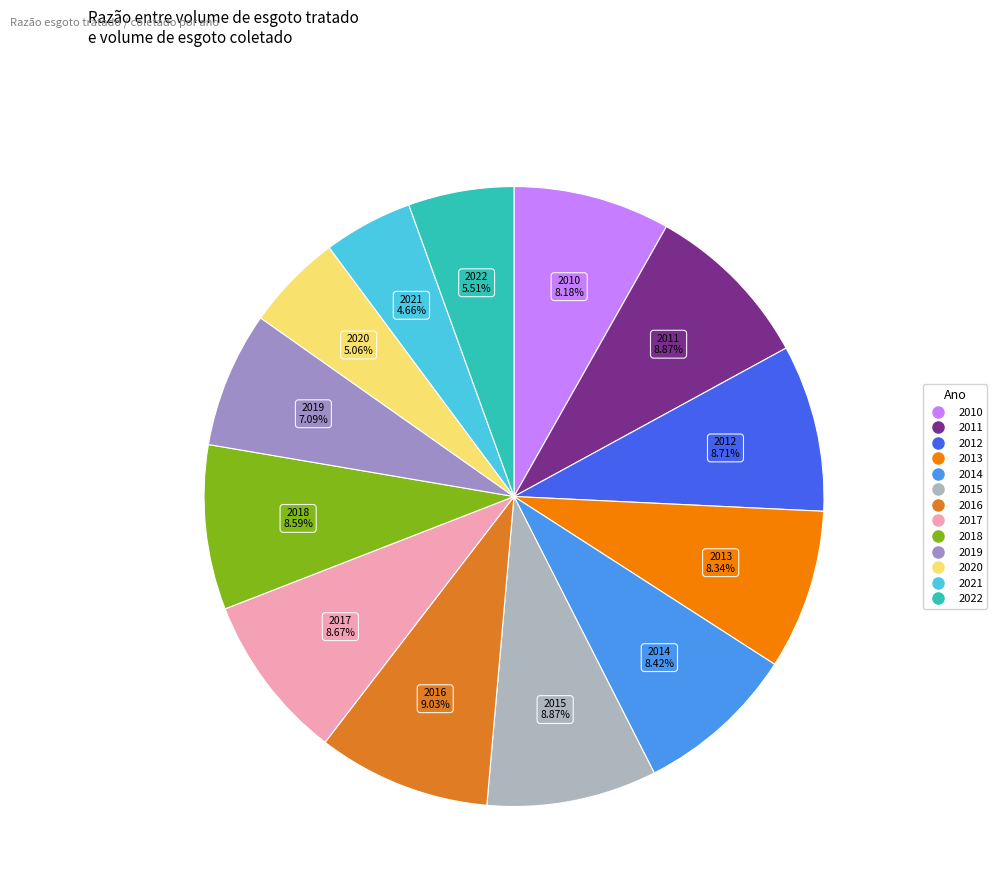

To the nearest percent, what is the difference between the largest and smallest slice percentages?

4%